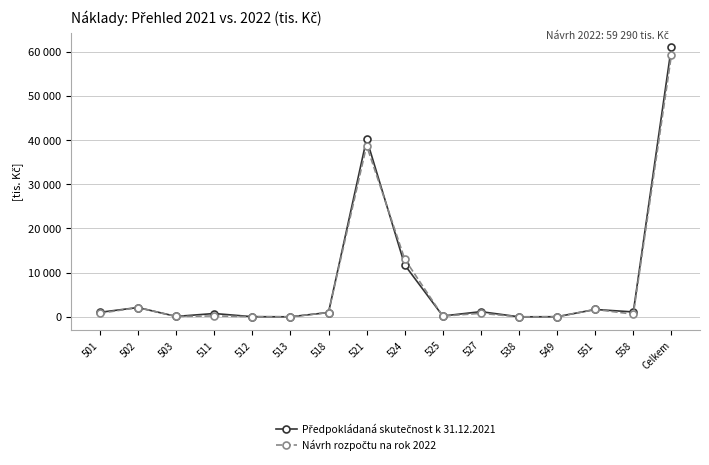

What are all the series names shown in the legend?

Předpokládaná skutečnost k 31.12.2021, Návrh rozpočtu na rok 2022